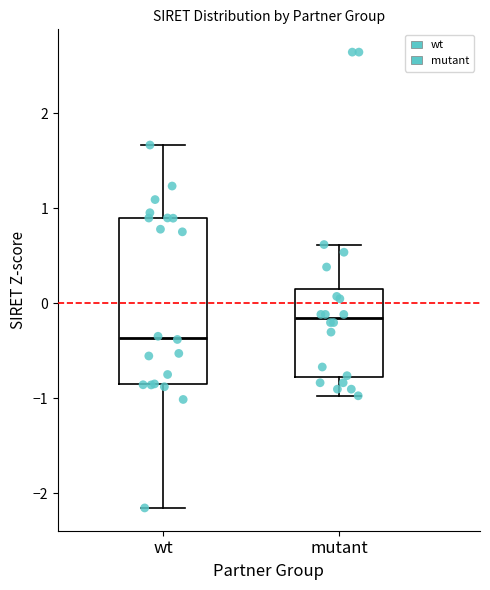

Reading left to right, read every box against the y-axis: the position of its median line, the range the box covers, and the ends of its whiskers. The values are not printed on the chart, so give them approximately, as read against the axis.

wt: median -0.4, box -0.9 to 0.9, whiskers -2.2 to 1.7
mutant: median -0.2, box -0.8 to 0.1, whiskers -1.0 to 0.6